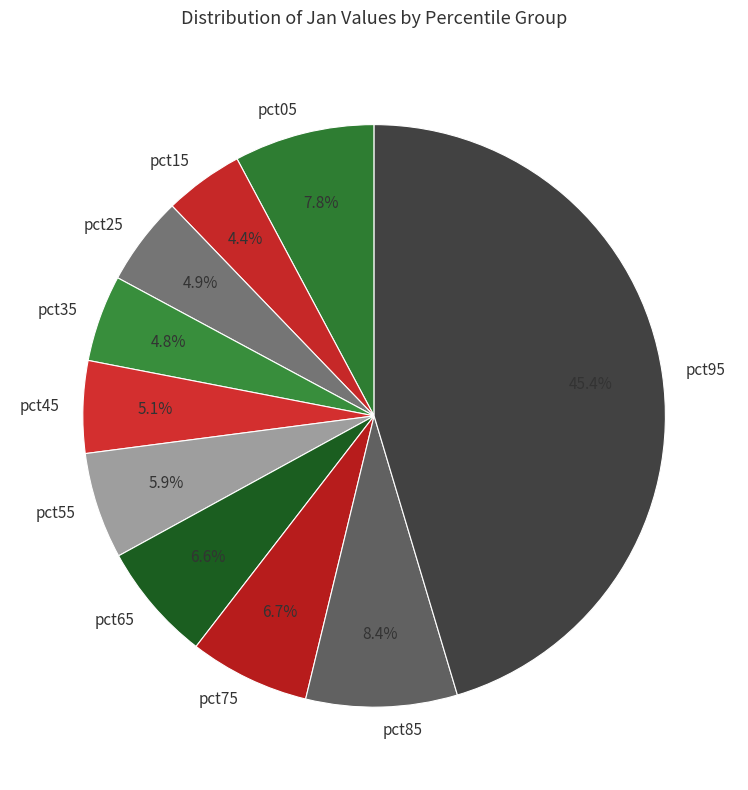

Does pct85 represent more than half of the total?

No